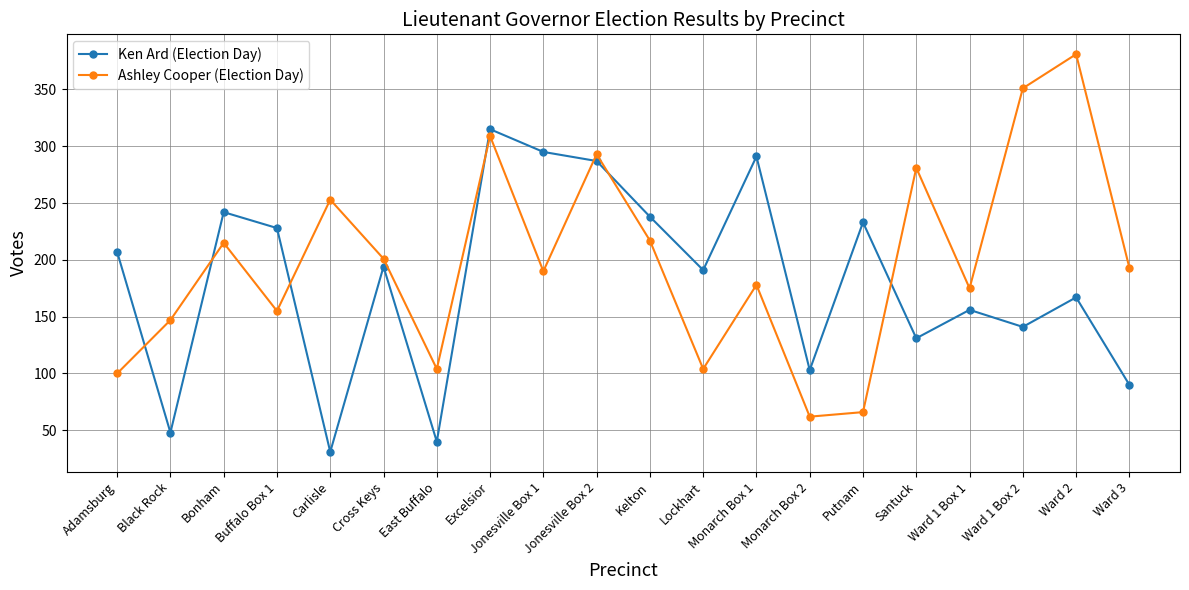

Rank the series at Ward 2 from lowest to highest value.

Ken Ard (Election Day), Ashley Cooper (Election Day)